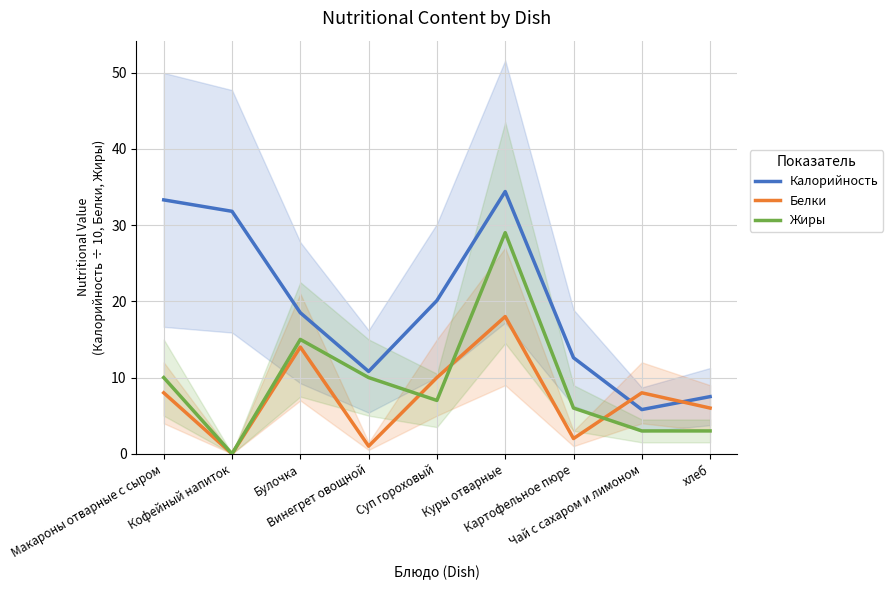

True or false: Жиры and Калорийность cross at least once.

False